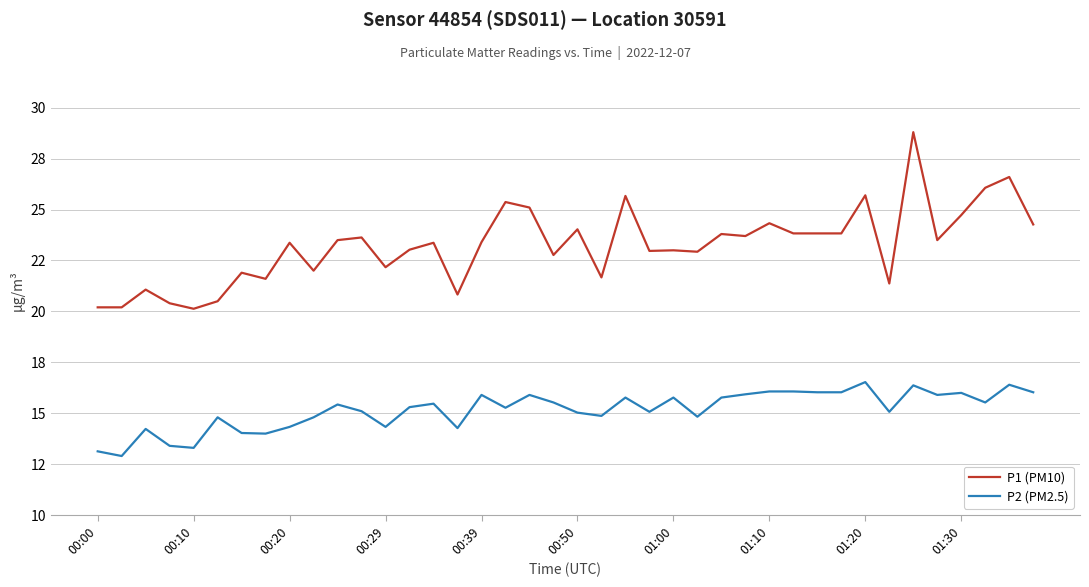

Does the chart display data point markers on the line(s)?

No